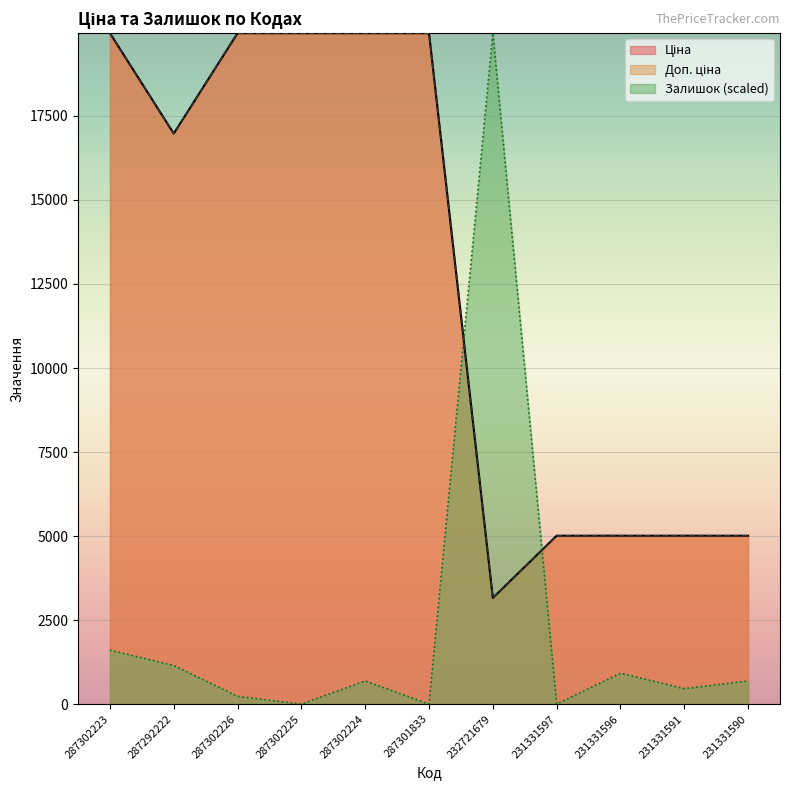

What value does the Залишок series have at 287302226?

229.5